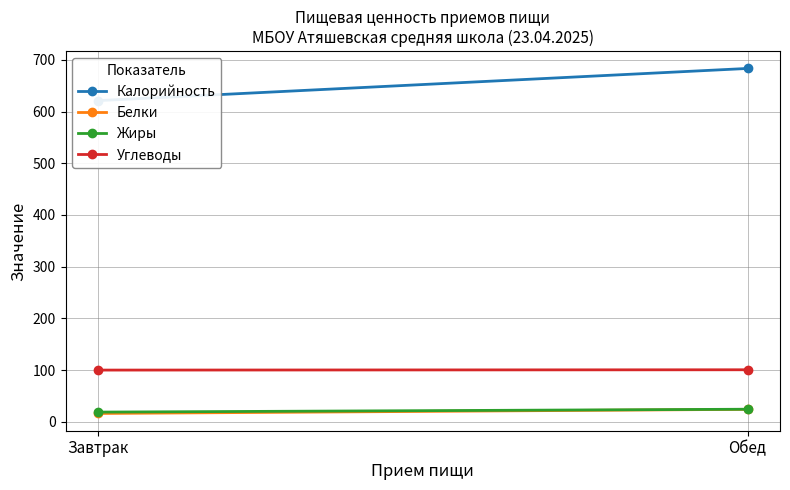

How many Углеводы values are between 99 and 100?

1